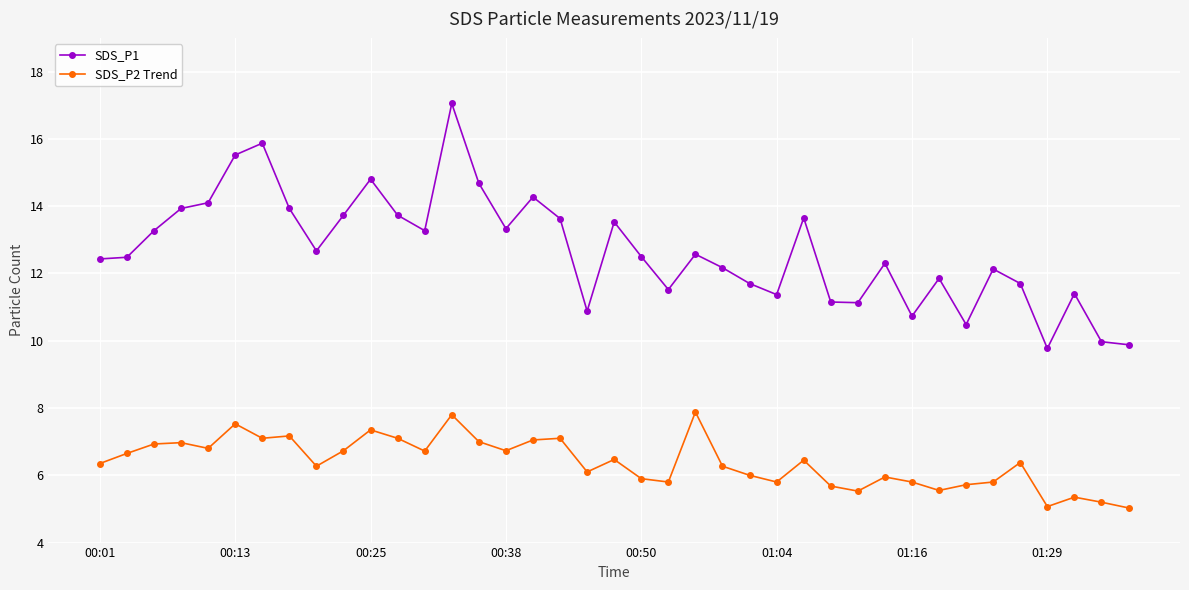

At how many categories does at least one series exceed 15?

3